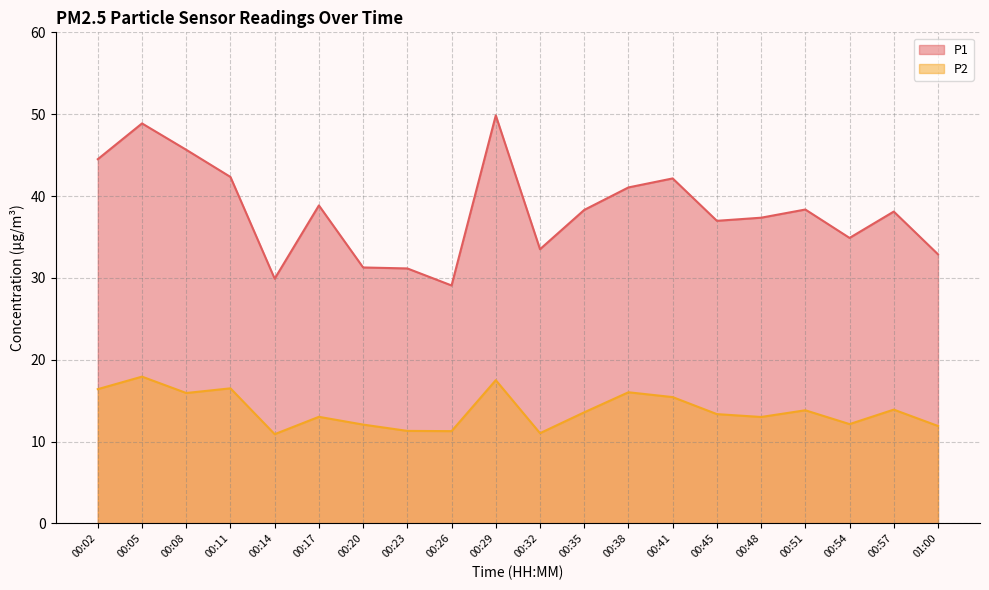

The value of P1 at 00:29 is 49.9. True or false?

True